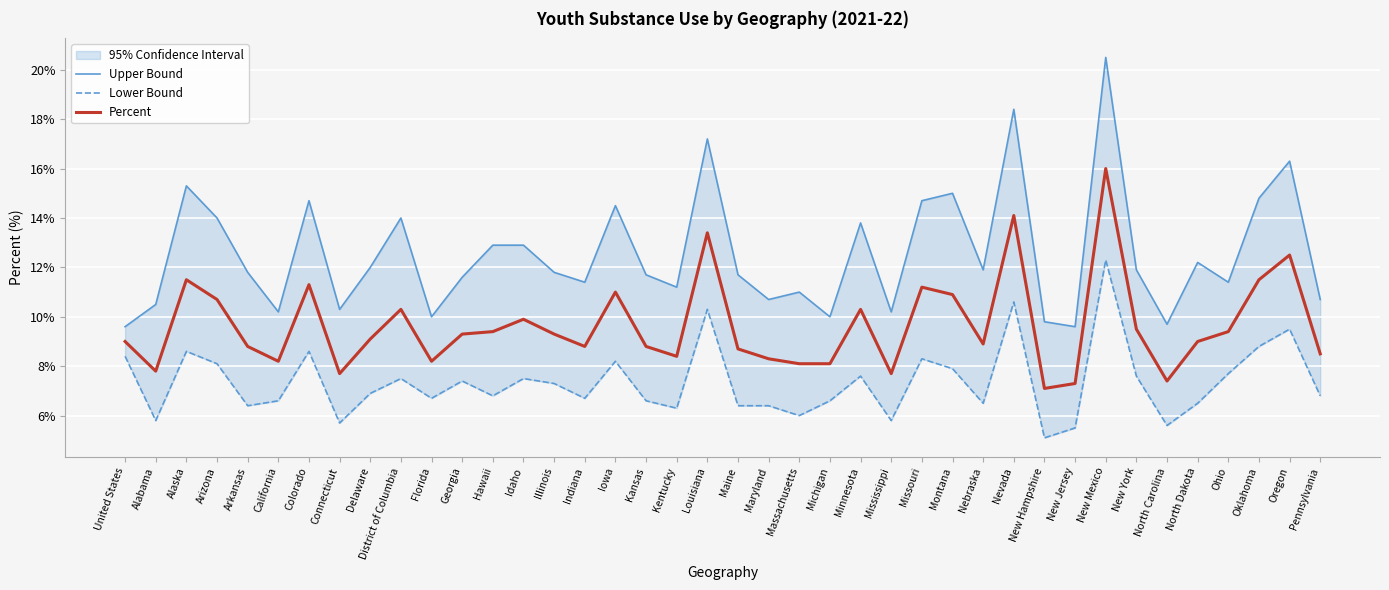

True or false: Percent and Lower Bound intersect in this chart.

False